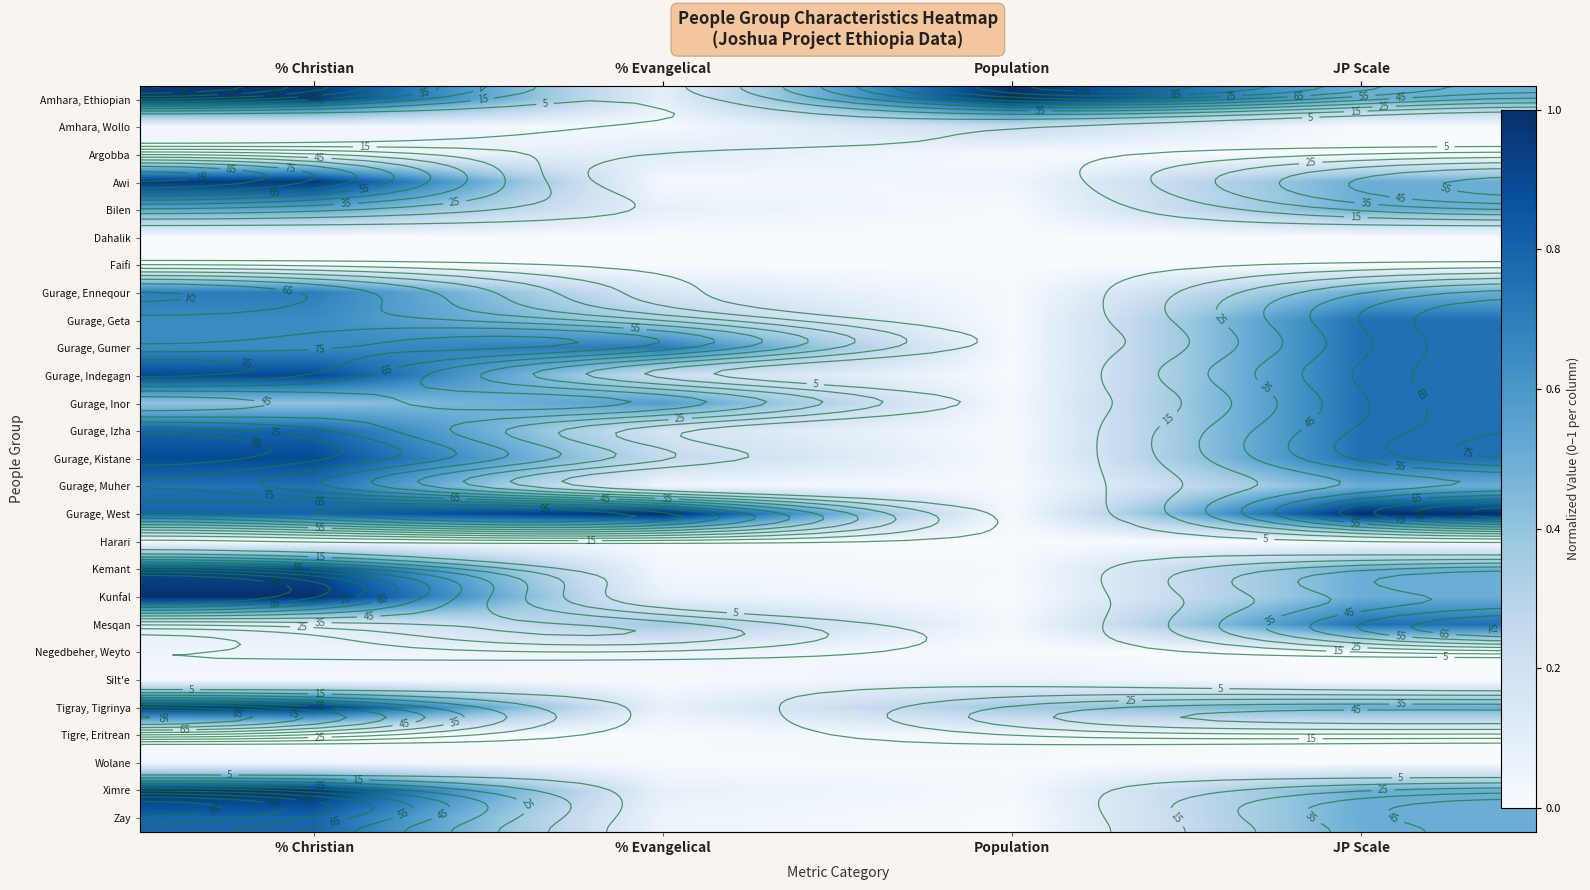

What is the greatest value displayed?

1.0